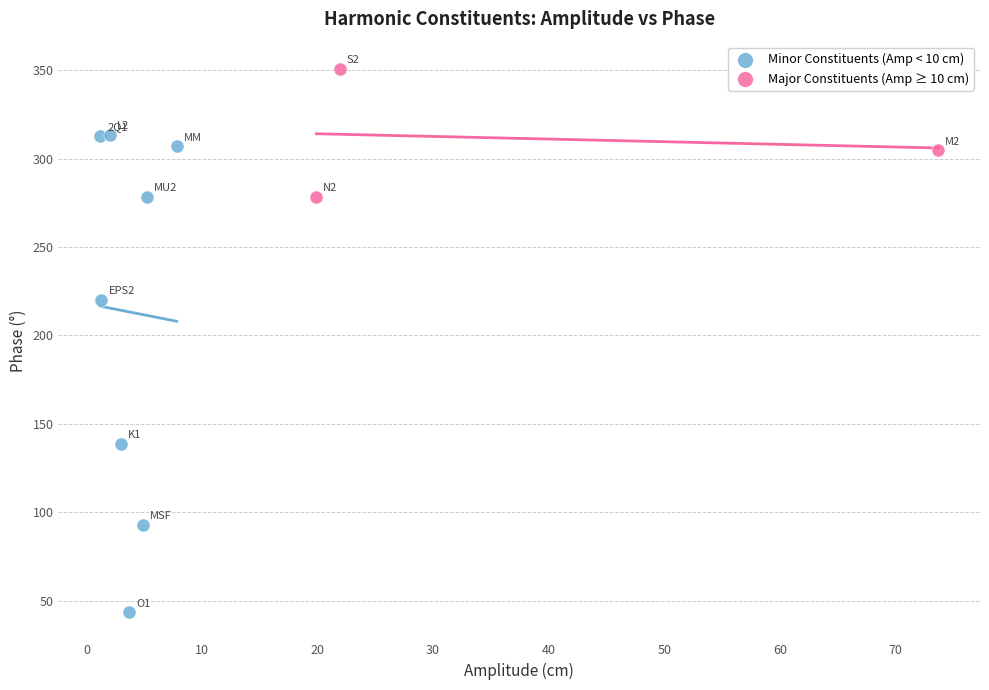

Which series reaches the maximum Y coordinate?

Major Constituents (Amp ≥ 10 cm)